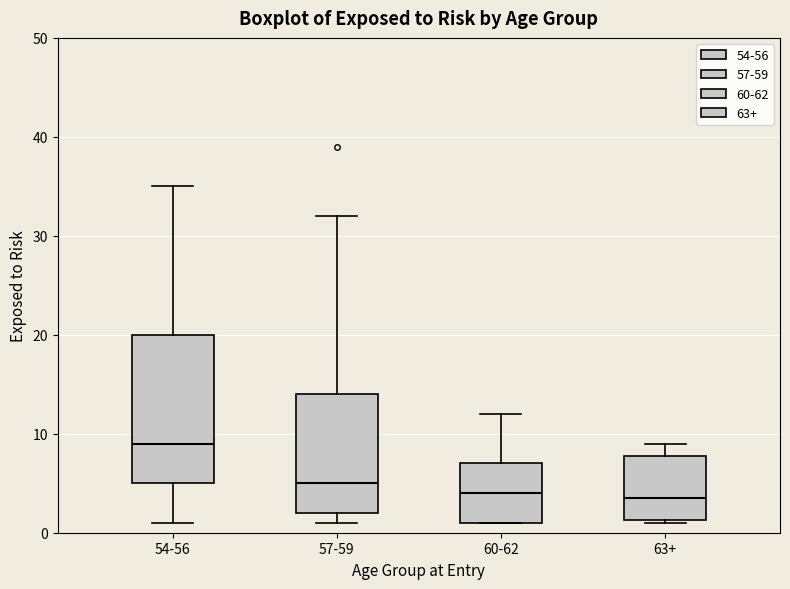

Where is the upper edge of the box for 57-59 on the y-axis? The values are not printed on the chart, so give them approximately, as read against the axis.

14